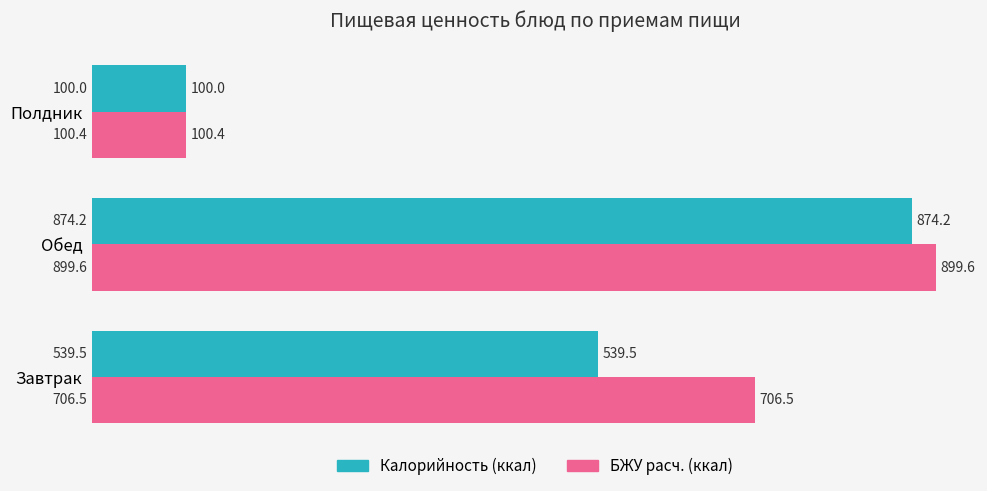

How many series are shown in this chart?

2